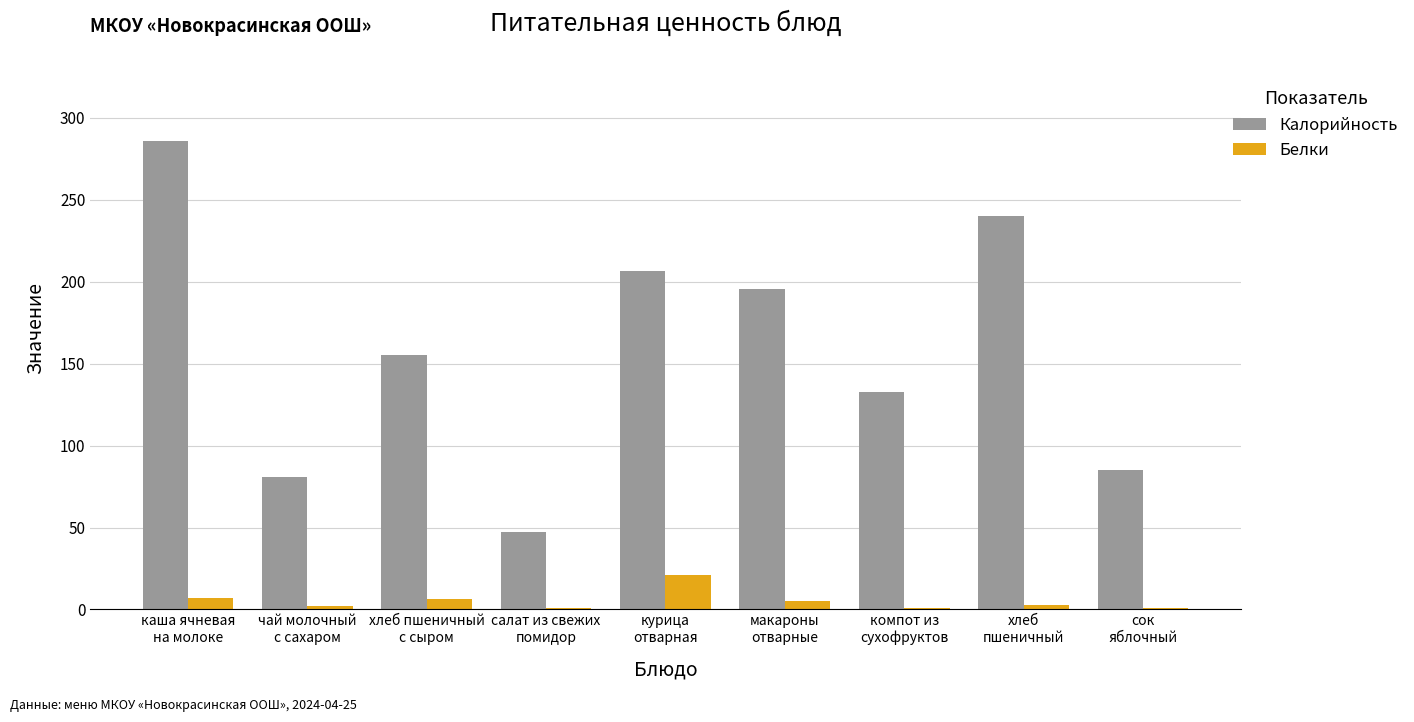

What is the highest value of the Белки series?

21.1